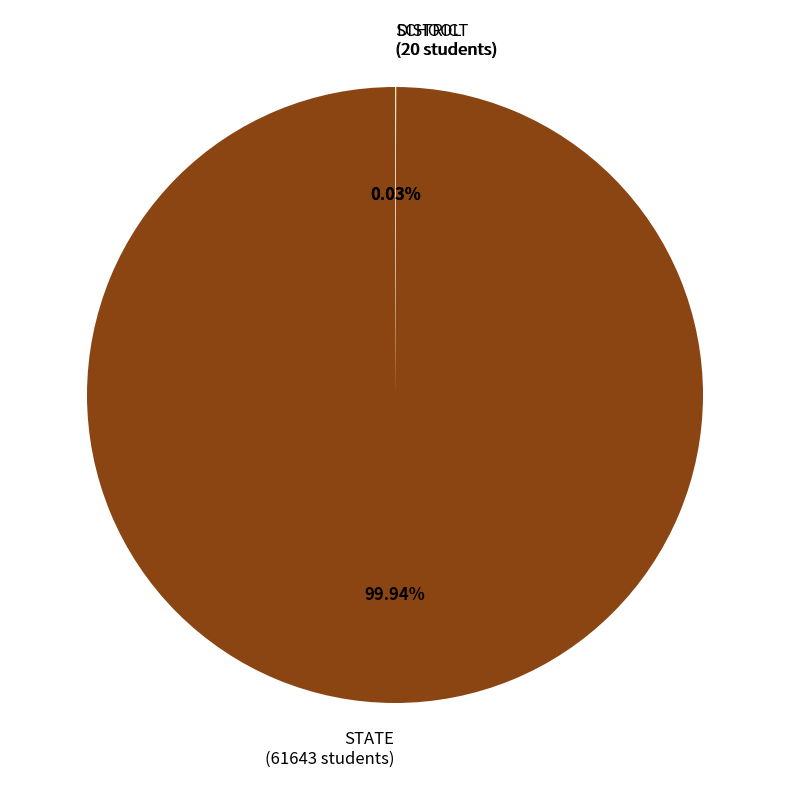

To the nearest percent, what is the difference between the largest and smallest slice percentages?

100%